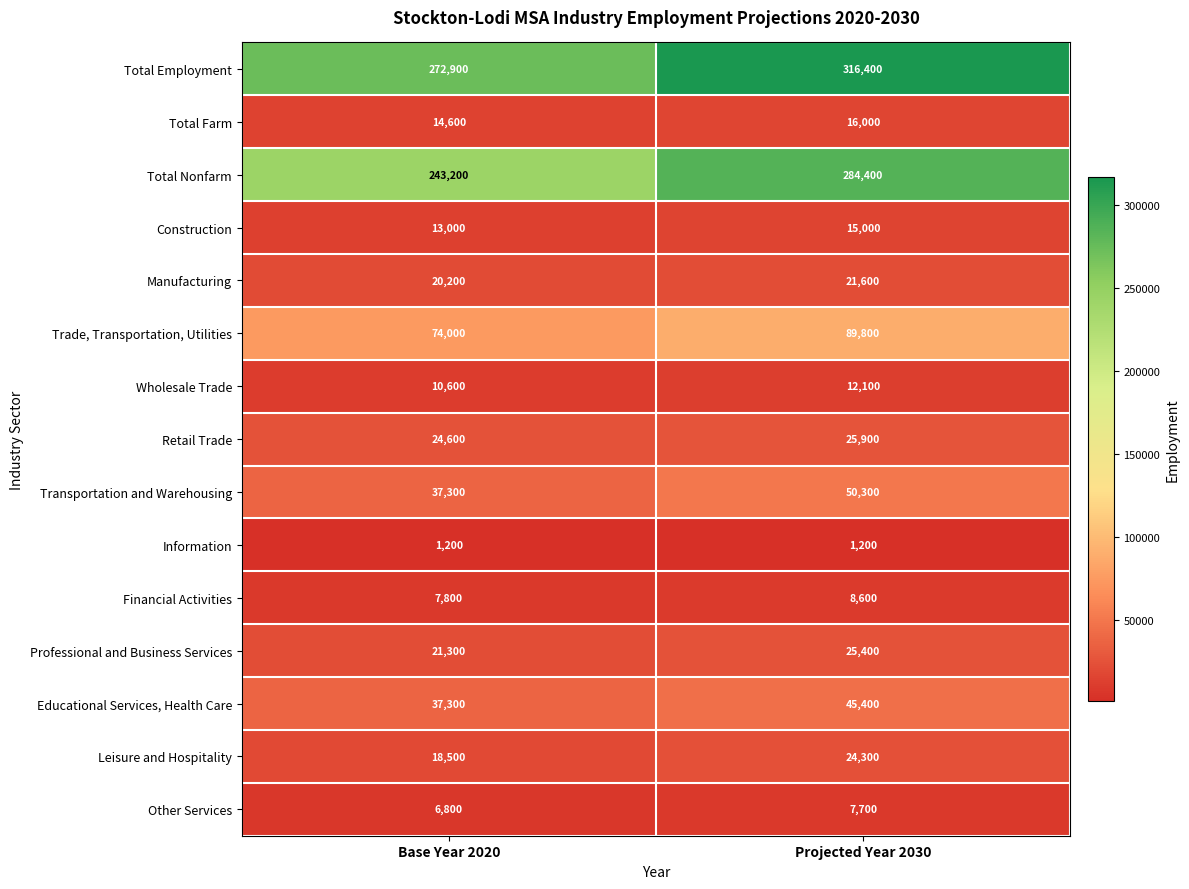

Where is Trade, Transportation, Utilities nearest to the value 81900?

Base Year 2020